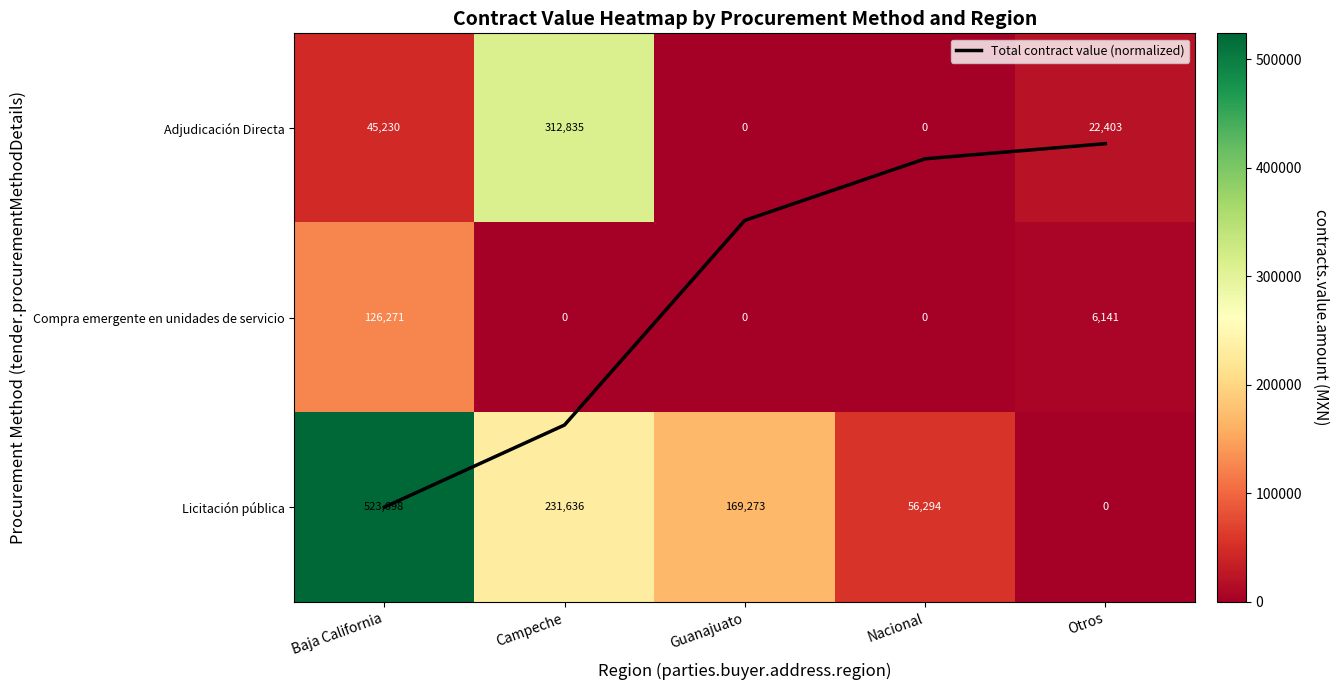

What is the difference between the Licitación pública values at Guanajuato and Baja California?

354425.1